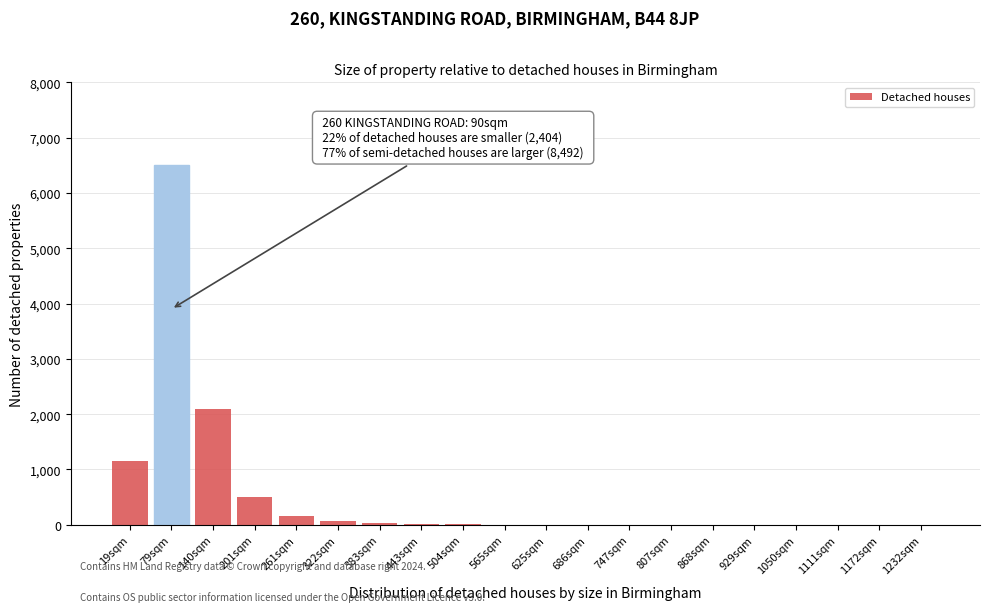

Is it true that the value at 140sqm is 2100?

True